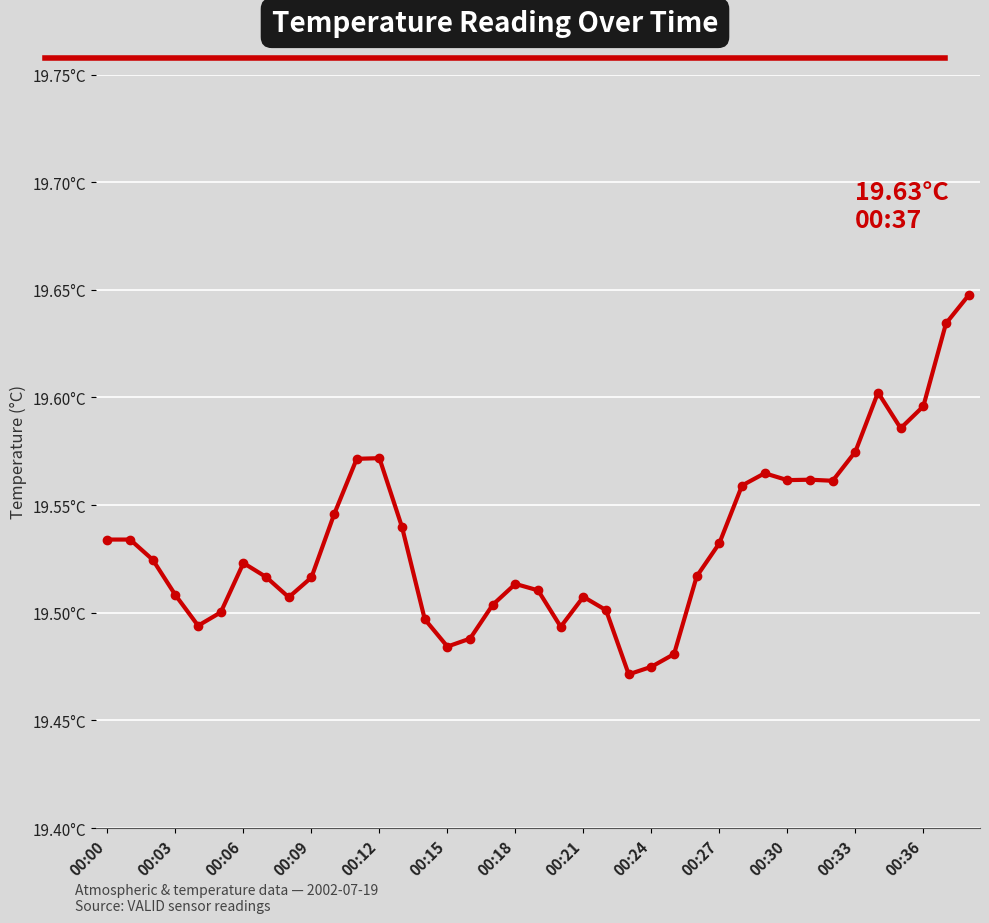

Does the chart have visible grid lines?

Yes